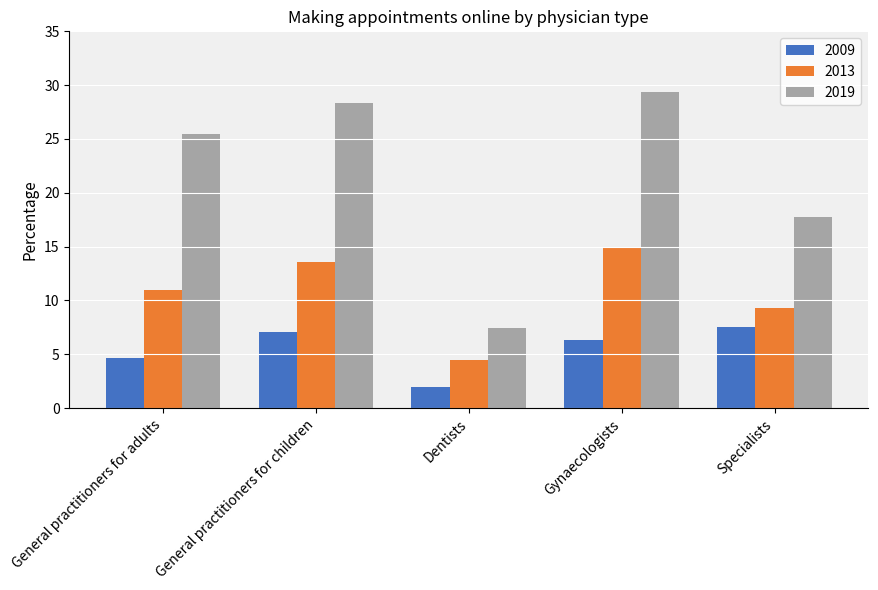

What is the sum of the 2019 values at General practitioners for adults and Dentists?

32.9